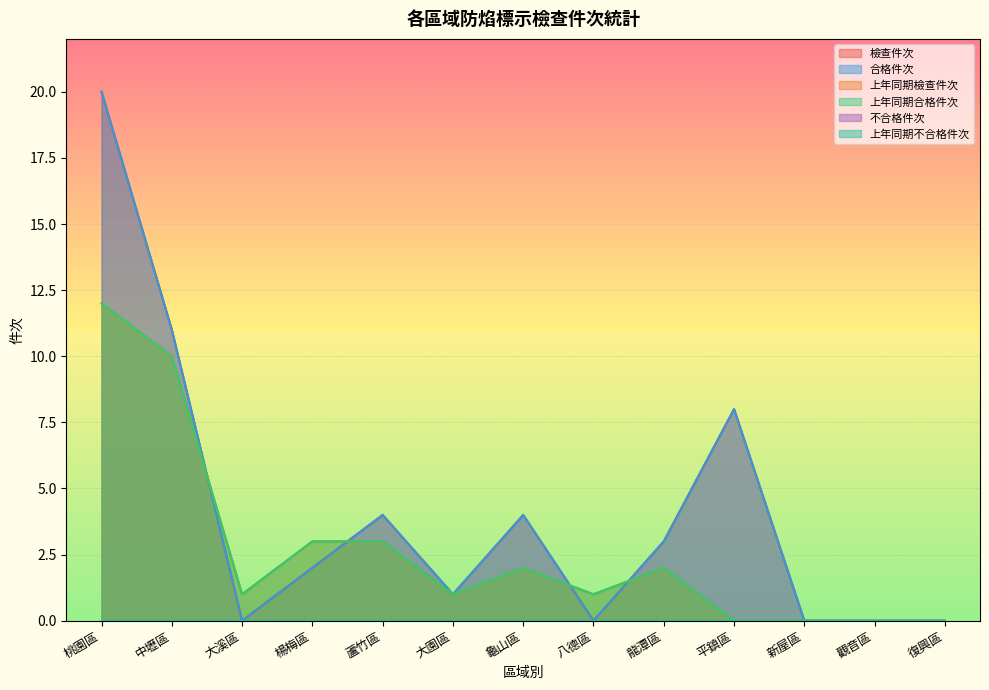

What is the difference between the maximum and minimum values in the 上年同期檢查件次 series?

12